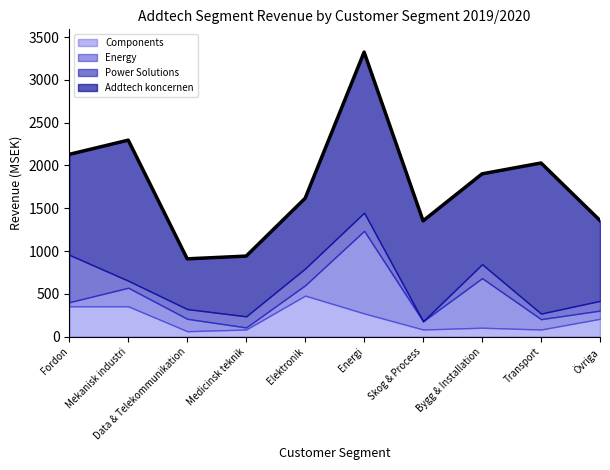

True or false: Components has more than 1 points higher than both neighbors.

True